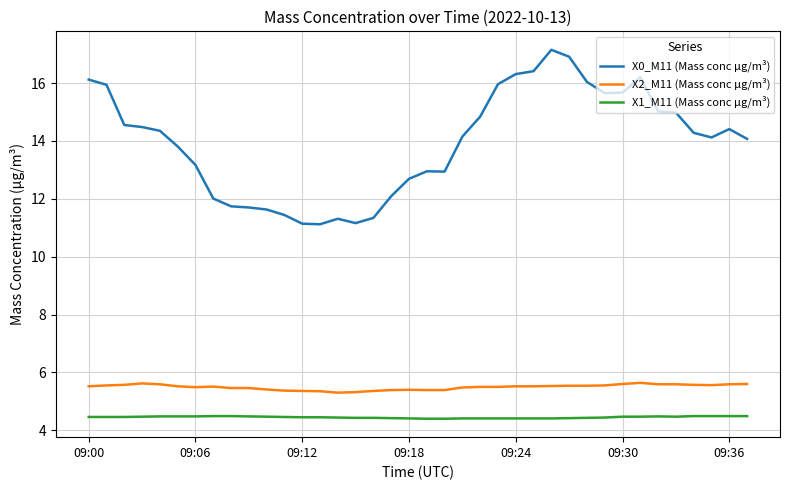

What is the average value of the X0_M11 (Mass conc μg/m³) series?

13.9